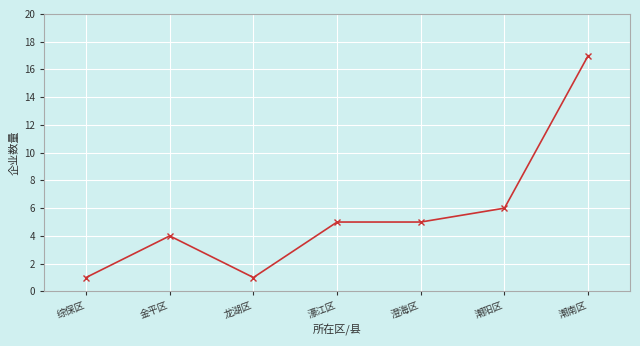

What is the difference between the values at 龙湖区 and 潮南区?

16